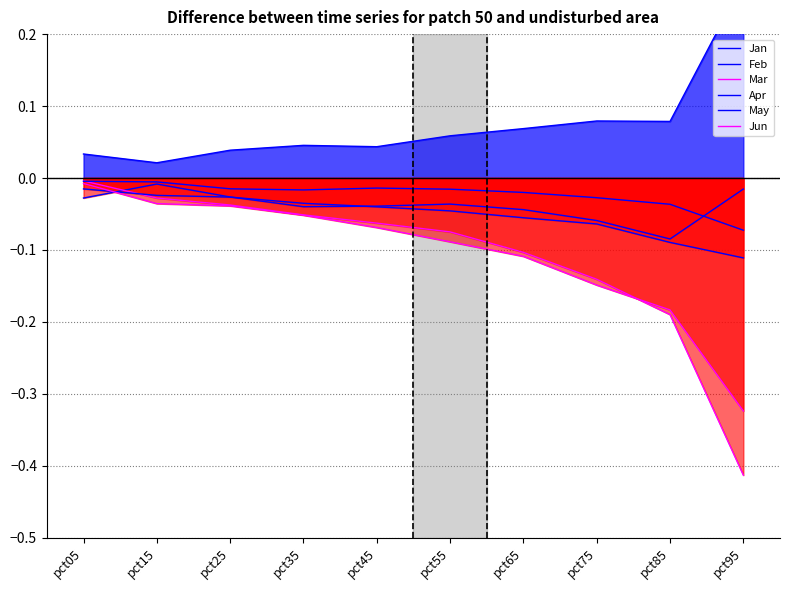

What is the value of the May point at the 9th from the left?

-0.1